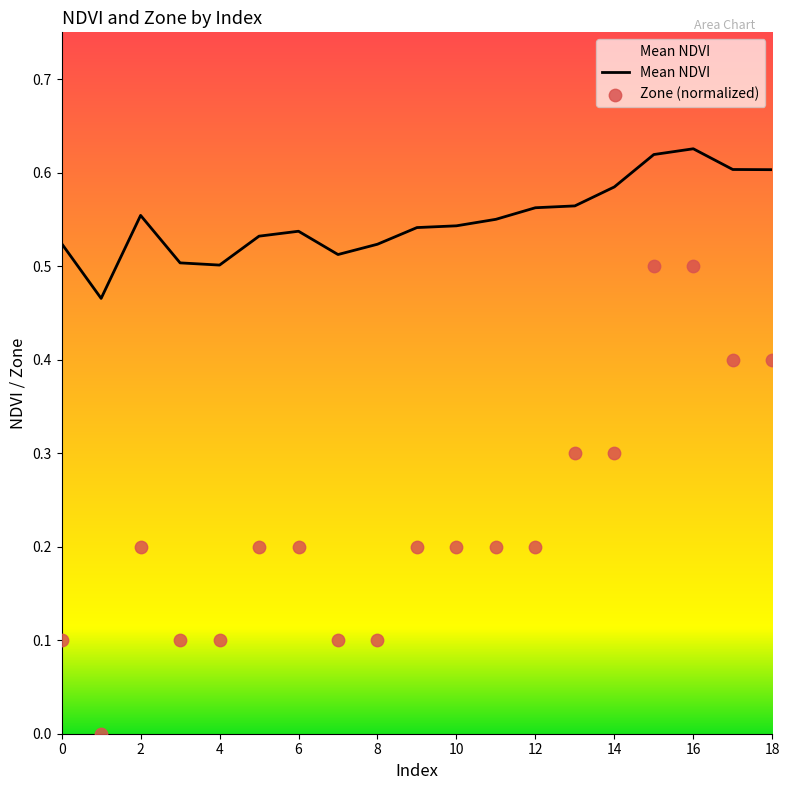

Which series has the largest Y range (max minus min)?

Zone (normalized)